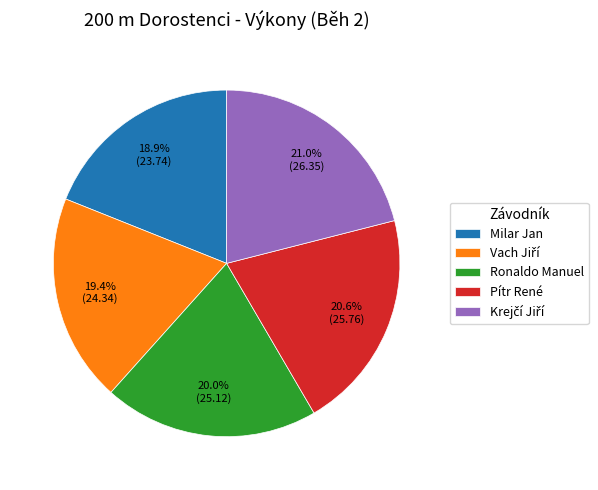

Approximately how many times larger is the value at Milar Jan compared to Pítr René?

0.9